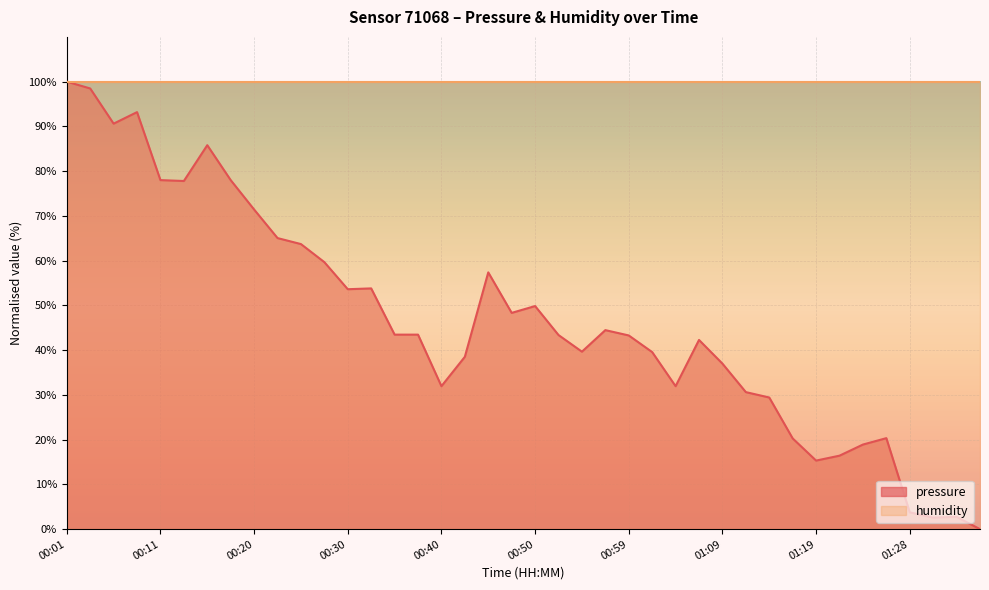

Rank the categories by value from highest to lowest.

00:01, 00:03, 00:08, 00:06, 00:16, 00:11, 00:18, 00:13, 00:20, 00:23, 00:25, 00:28, 00:45, 00:33, 00:30, 00:50, 00:47, 00:57, 00:35, 00:37, 00:52, 00:59, 01:06, 00:54, 01:02, 00:42, 01:09, 00:40, 01:04, 01:11, 01:14, 01:26, 01:16, 01:23, 01:21, 01:19, 01:28, 01:33, 01:31, 01:36